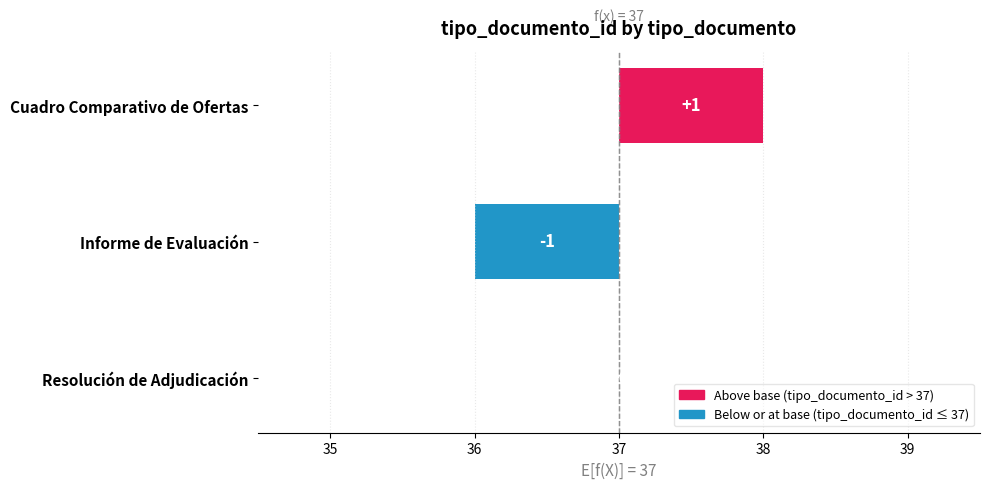

What is the value of the 3rd bar from the left?

37